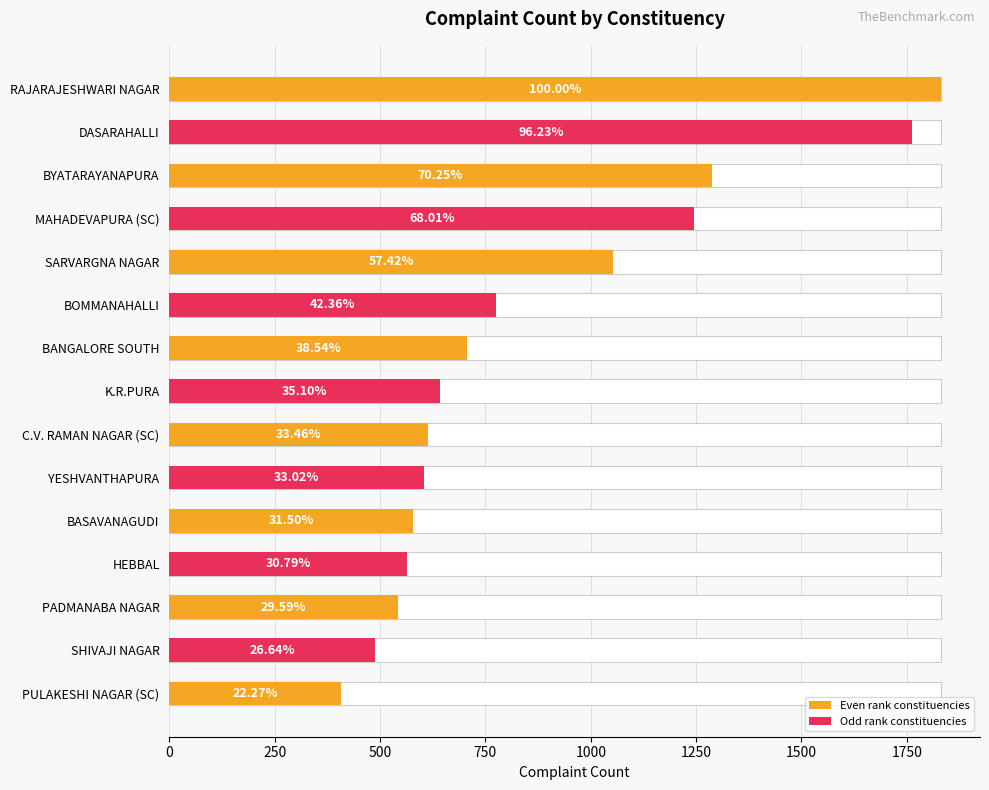

Is it true that the value at 14 is 408?

True